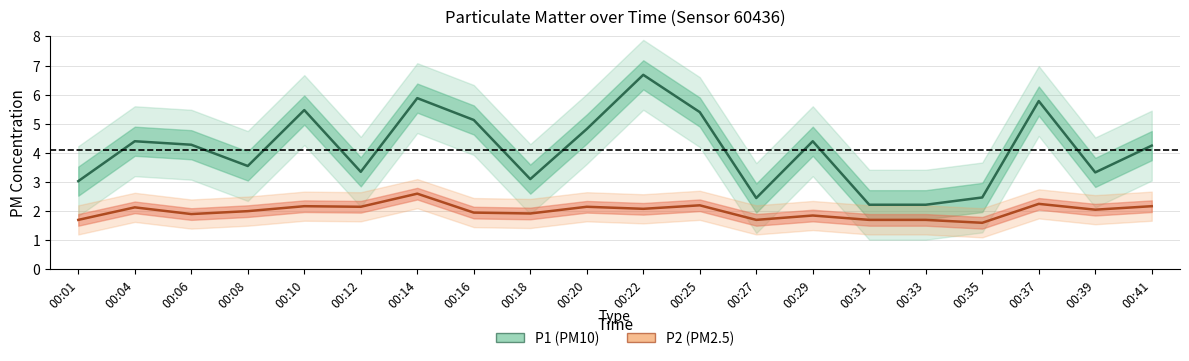

Is the value of P2 at 00:39 greater than the value of P1 at 00:37?

No